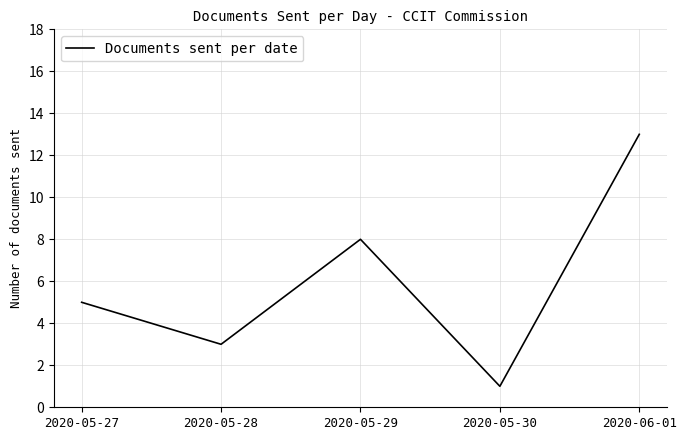

Rank the categories by value from highest to lowest.

2020-06-01, 2020-05-29, 2020-05-27, 2020-05-28, 2020-05-30